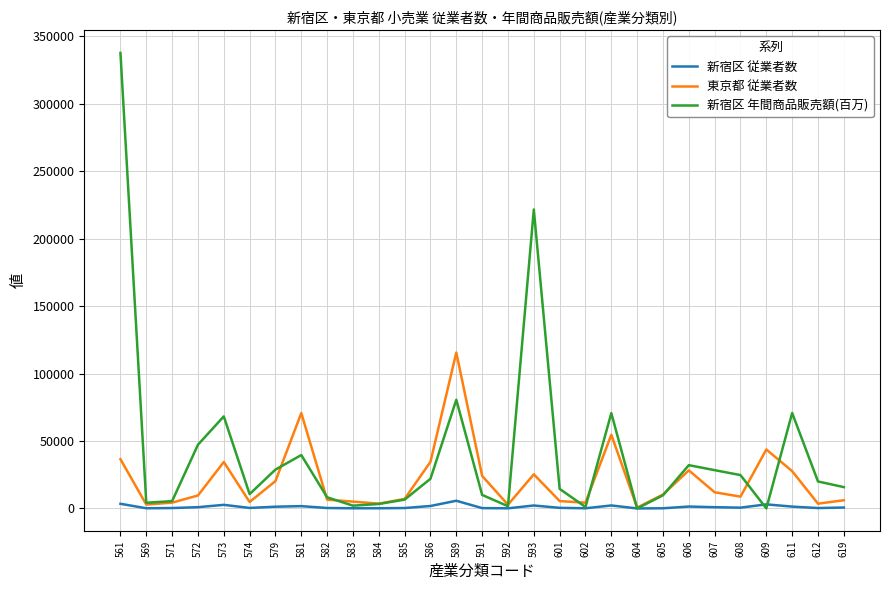

Which series has the largest range (max minus min)?

新宿区 年間商品販売額(百万)